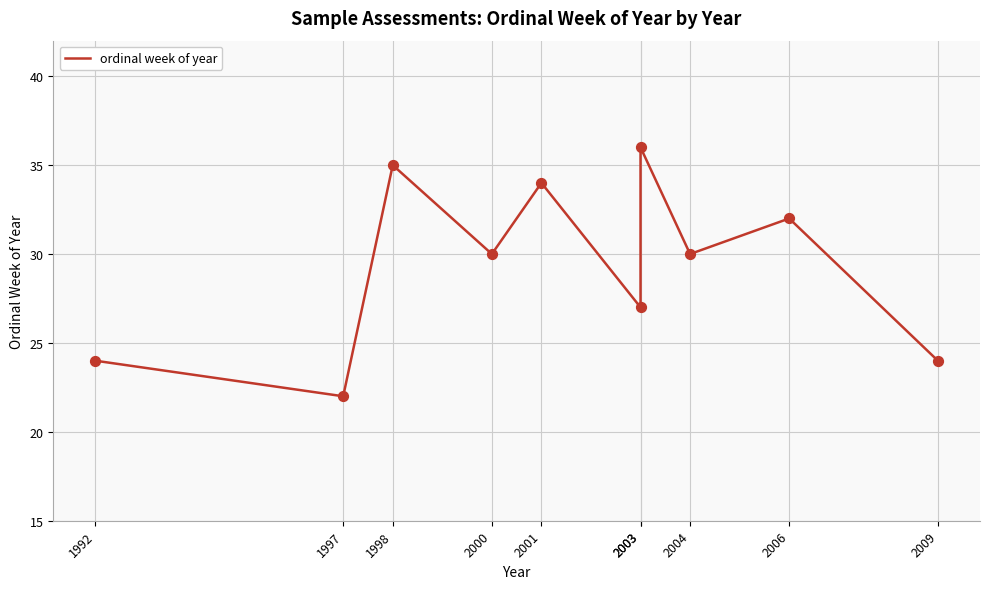

What is the change in value from 2000 to 2003?

+6